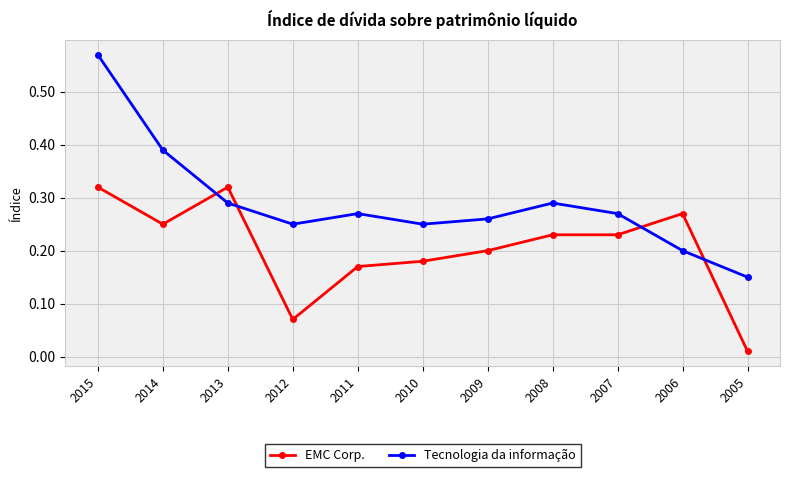

What is the sum of all Tecnologia da informação values?

3.2